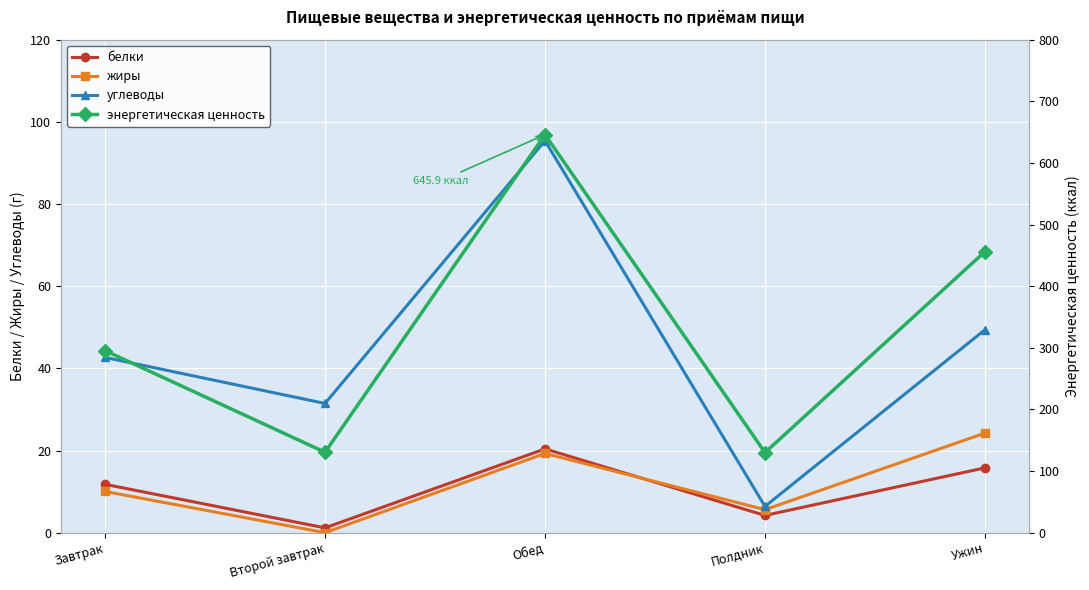

Reading left to right, transcribe all the data shown in this chart.

белки: 11.8	1.2	20.4	4.2	15.8
жиры: 10.0	0.0	19.3	5.6	24.2
углеводы: 42.7	31.5	95.4	6.4	49.4
энергетическая ценность: 295.4	130.5	645.9	130.0	456.1